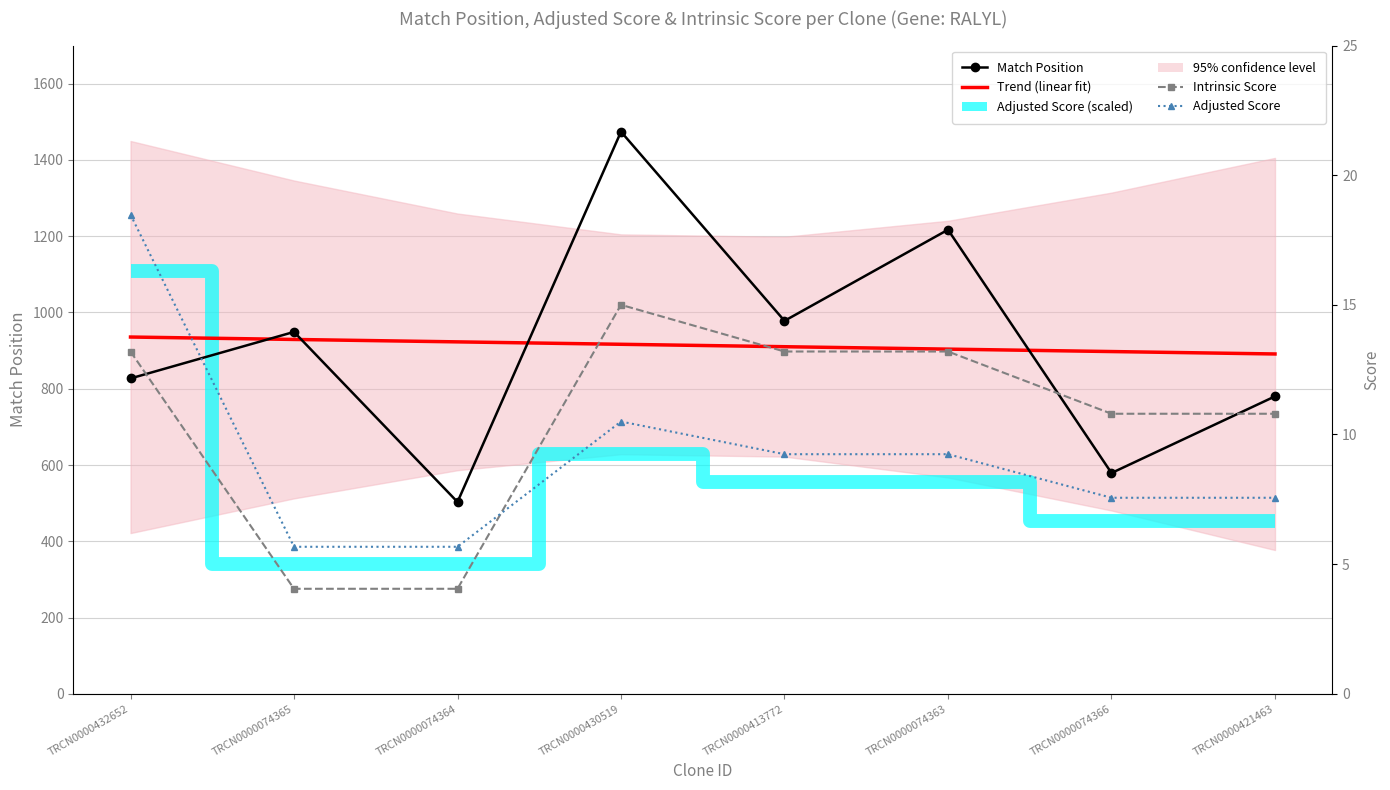

How many lines are shown in the chart?

5